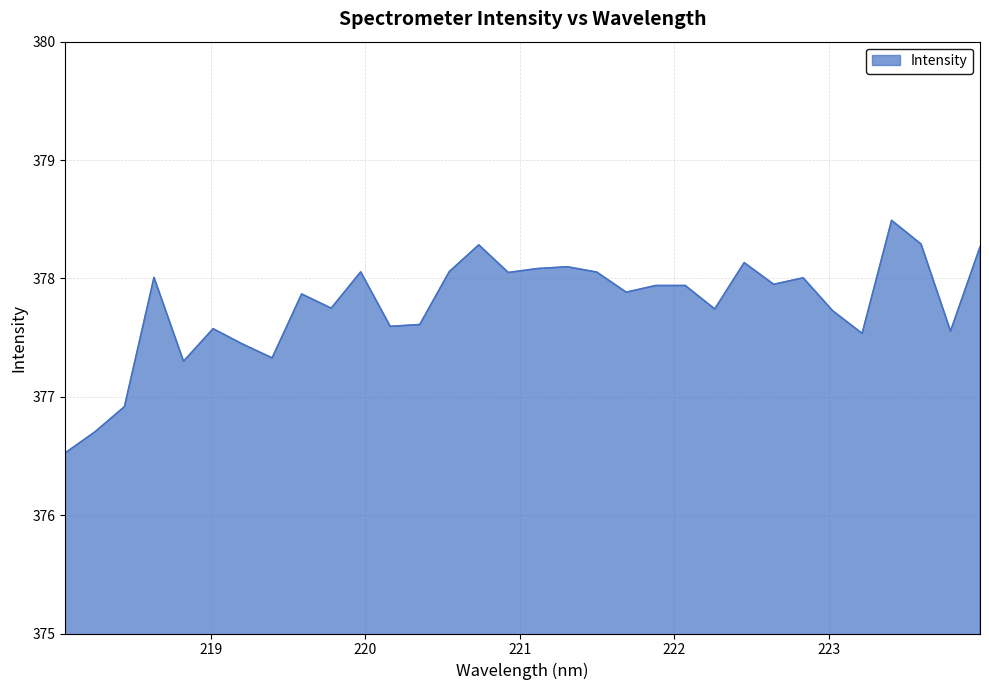

What is the smallest value displayed?

376.5